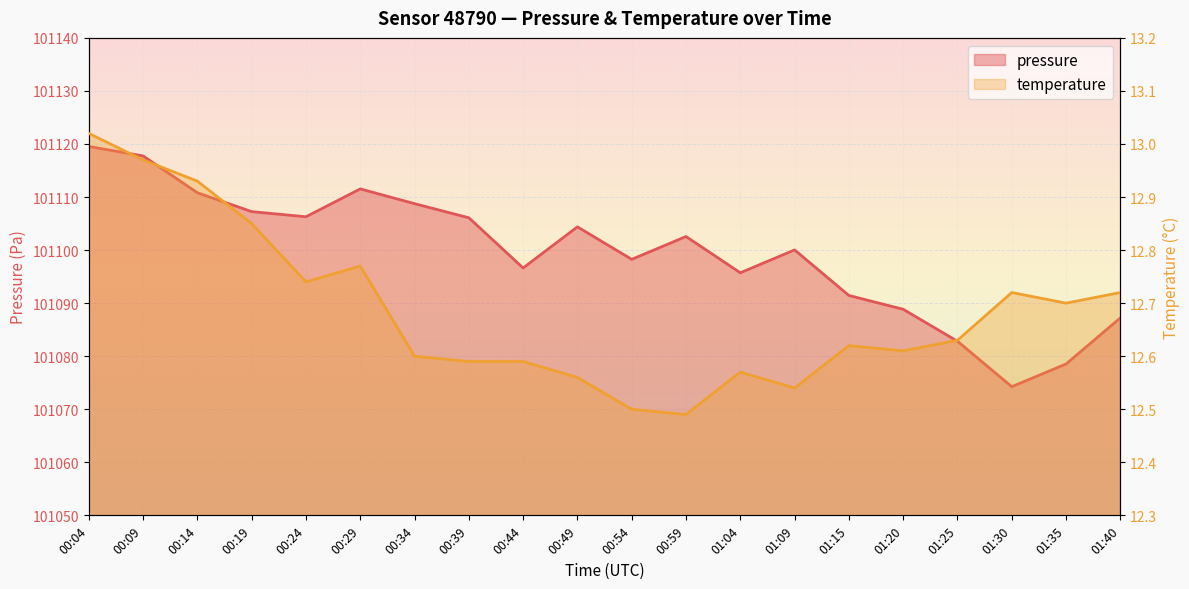

Is the value of temperature at 00:14 greater than the value of pressure at 00:19?

No